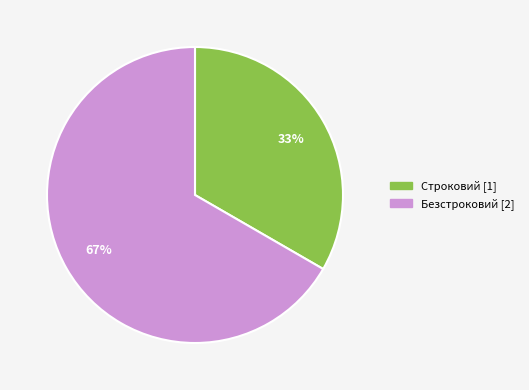

To the nearest percent, what is the combined percentage of Строковий and Безстроковий?

100%